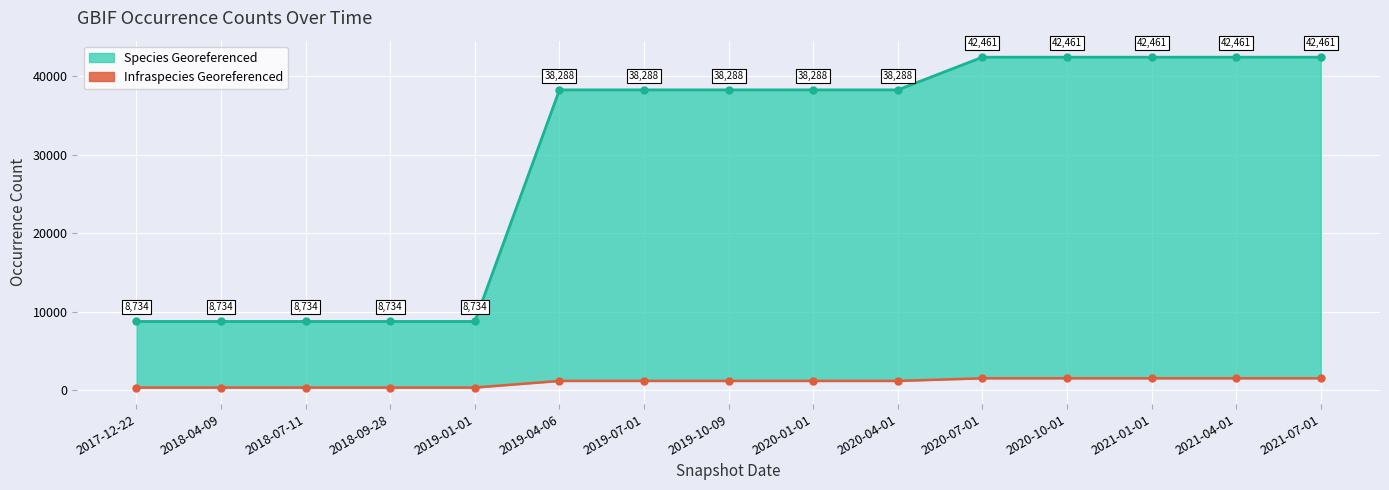

What is the difference between the maximum and minimum values in the Species_Georeferenced_line series?

33727